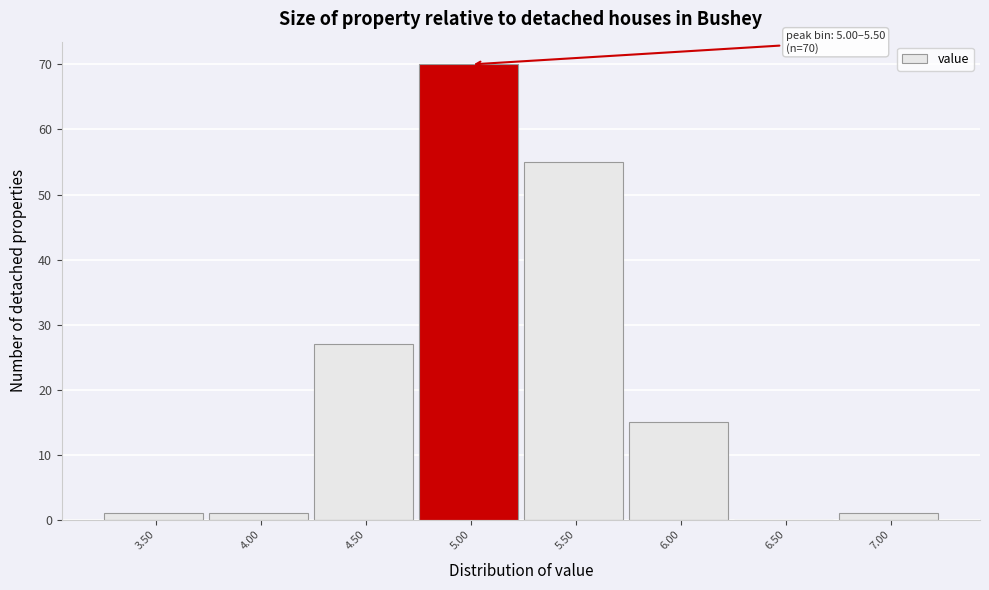

Reading left to right, what are all the values shown in this chart?

3.50=1	4.00=1	4.50=27	5.00=70	5.50=55	6.00=15	6.50=0	7.00=1